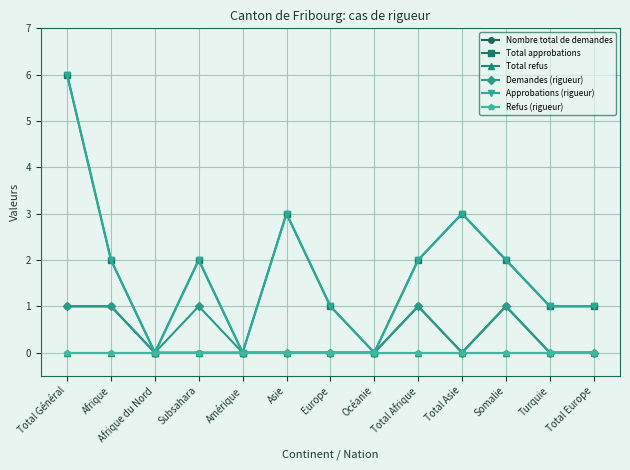

At how many categories does at least one series exceed 1?

7